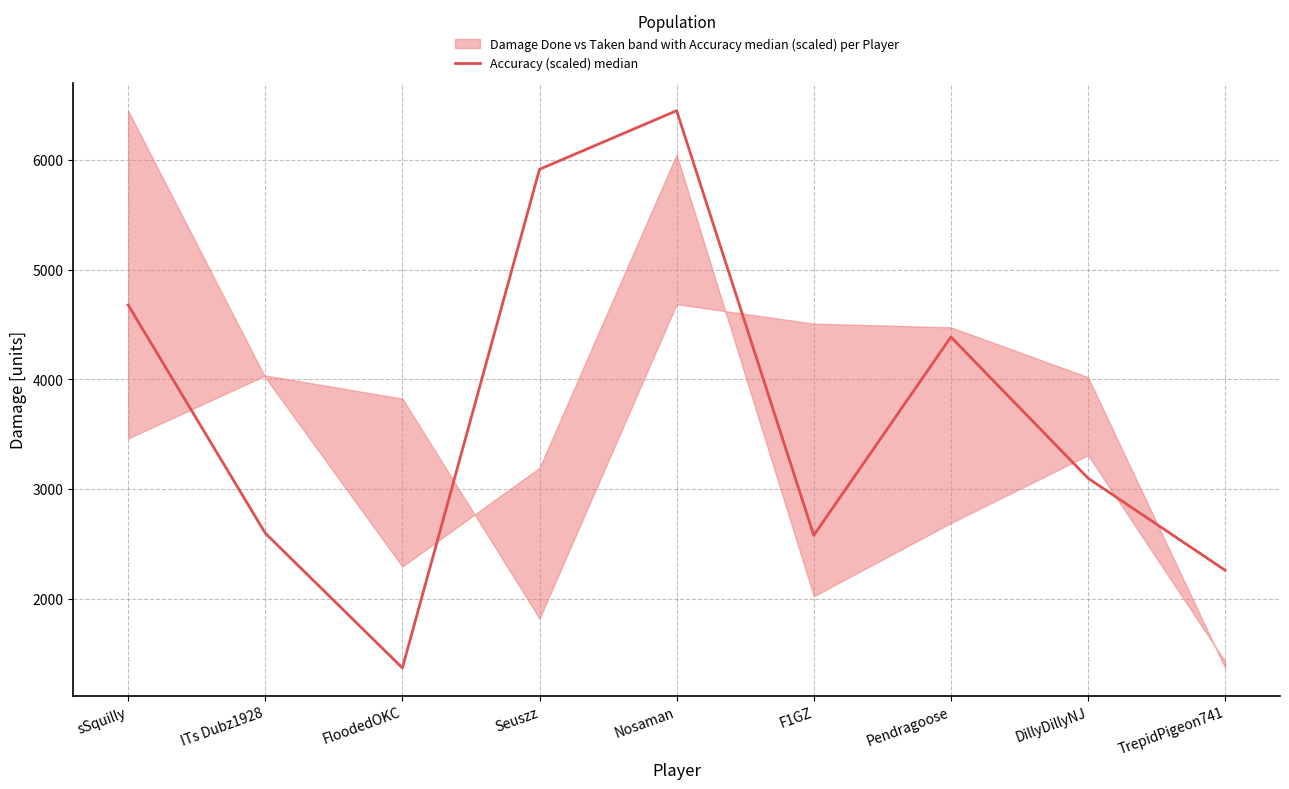

What is the difference between the values at Pendragoose and DillyDillyNJ?

1288.6